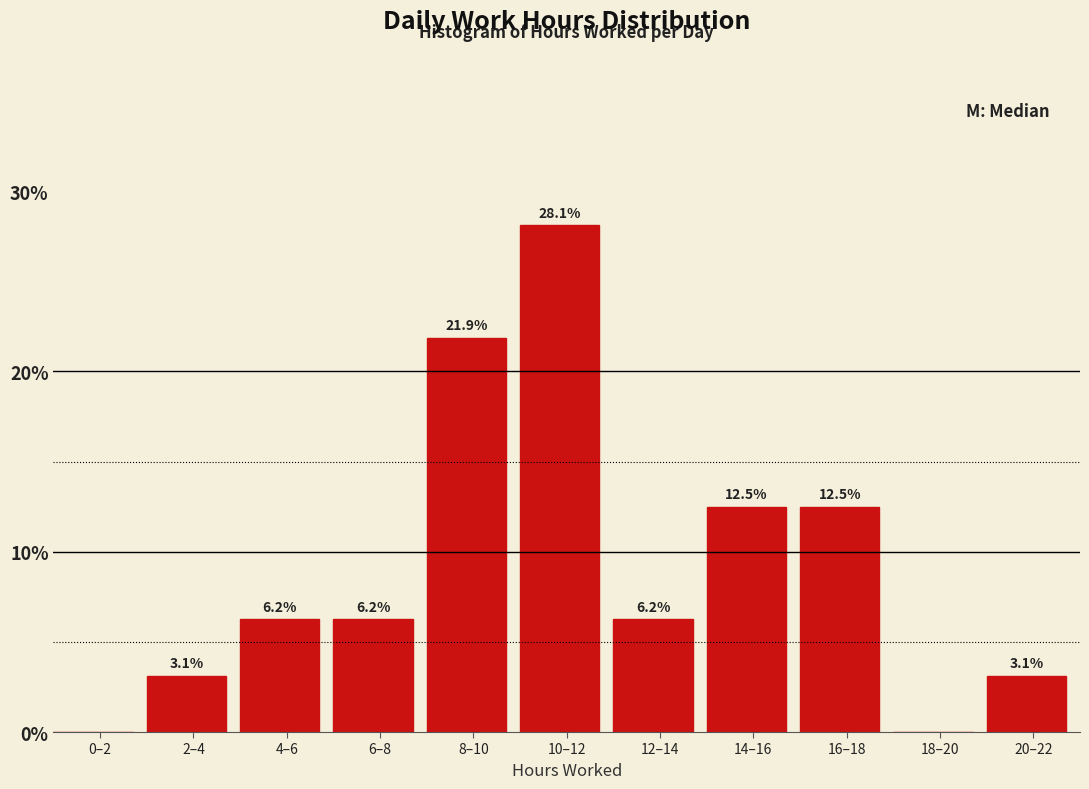

Which has a higher value, 6–8 or 2–4?

6–8